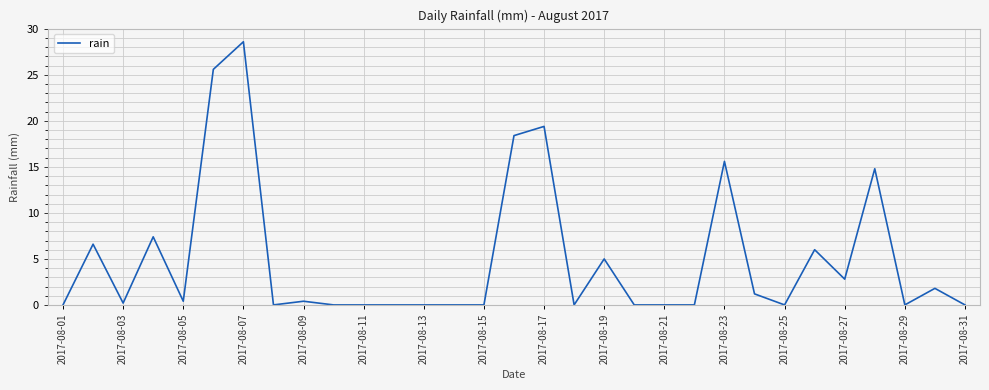

What is the difference between the second highest and minimum values?

25.6